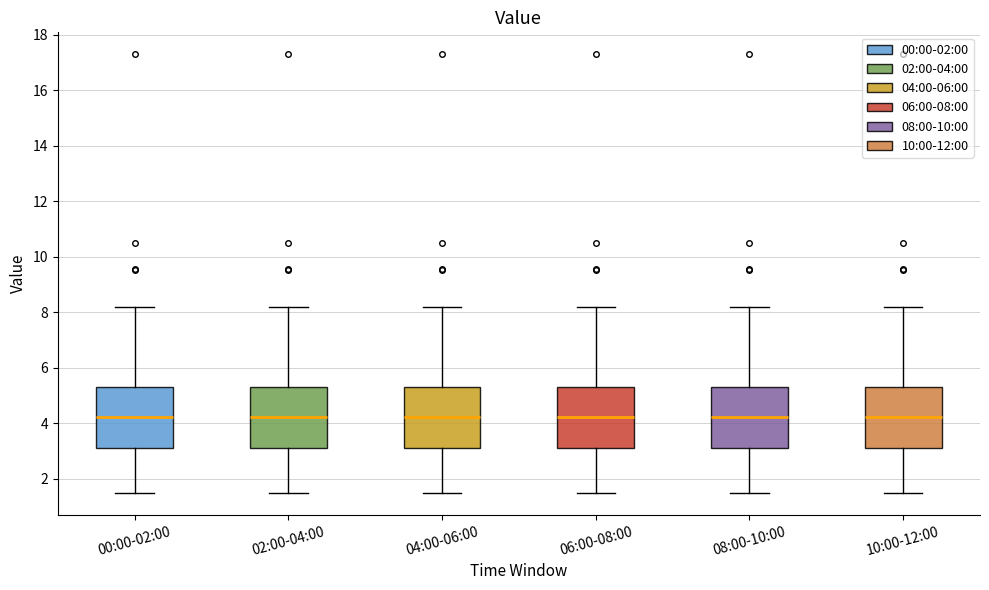

Reading left to right, transcribe this box plot: for each box, give where its median line is, the range the box spans, and where its two whiskers end, as read against the y-axis. The values are not printed on the chart, so give them approximately, as read against the axis.

00:00-02:00: median 4.2, box 3.2 to 5.2, whiskers 1.4 to 8.2
02:00-04:00: median 4.2, box 3.2 to 5.2, whiskers 1.4 to 8.2
04:00-06:00: median 4.2, box 3.2 to 5.2, whiskers 1.4 to 8.2
06:00-08:00: median 4.2, box 3.2 to 5.2, whiskers 1.4 to 8.2
08:00-10:00: median 4.2, box 3.2 to 5.2, whiskers 1.4 to 8.2
10:00-12:00: median 4.2, box 3.2 to 5.2, whiskers 1.4 to 8.2